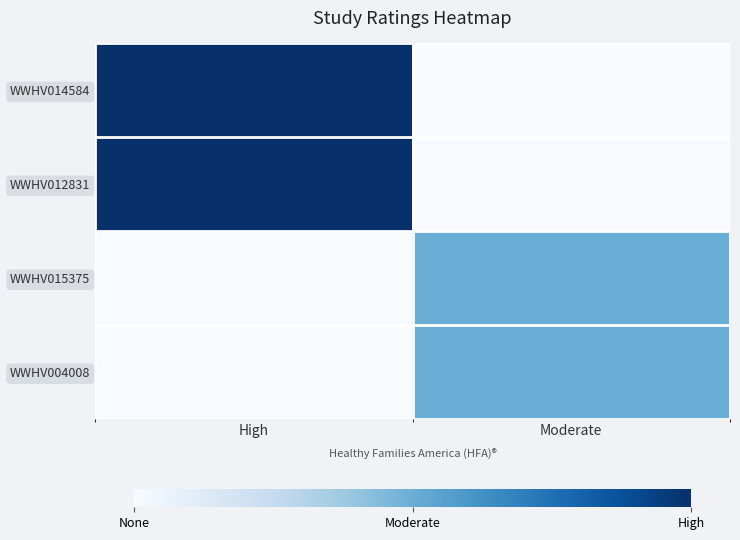

Count the number of data series in this chart.

4